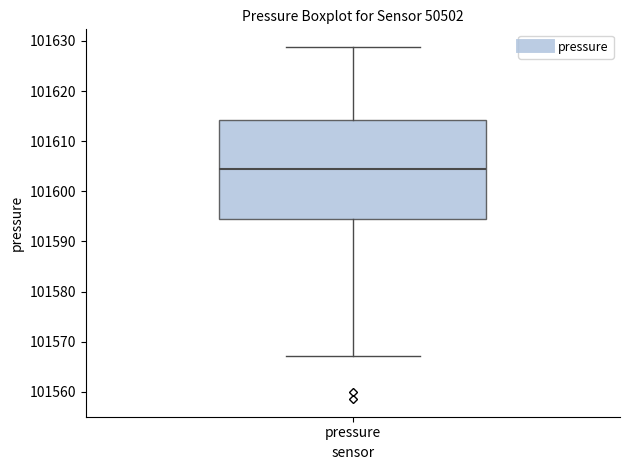

Where does the lower whisker of the box for pressure end on the y-axis? The values are not printed on the chart, so give them approximately, as read against the axis.

101567